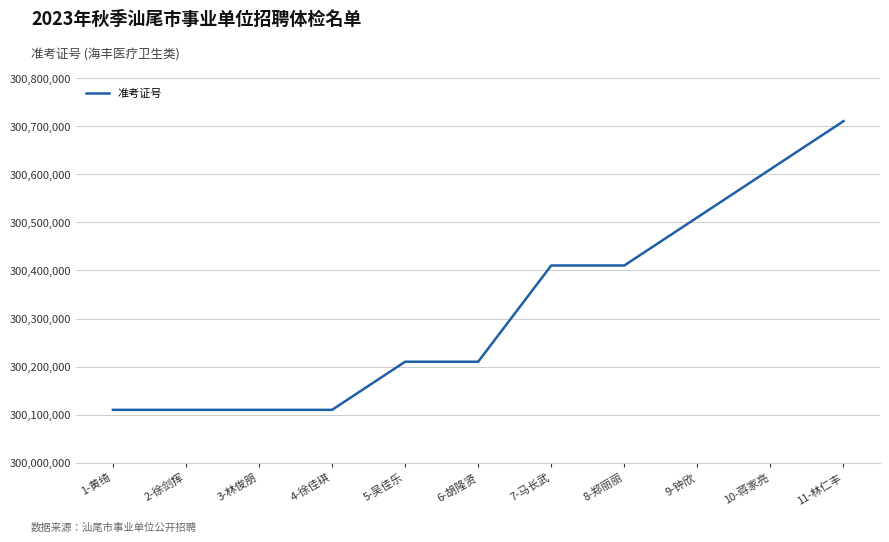

What is the smallest value displayed?

300110313